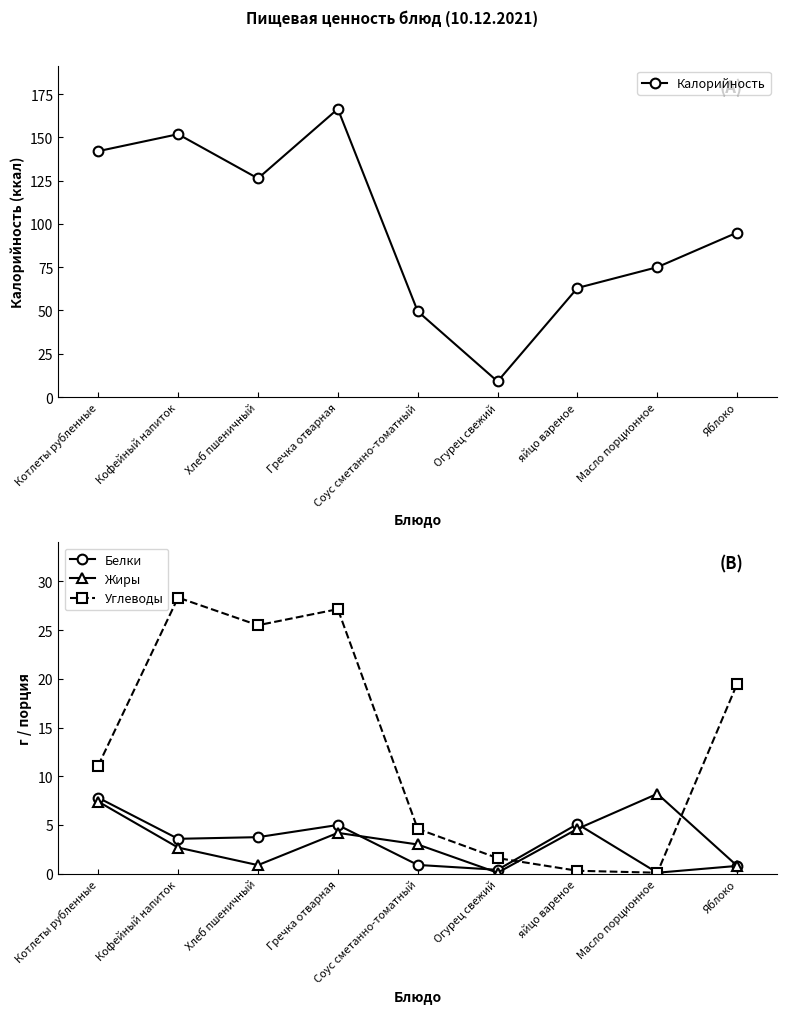

List the labels in order of Жиры value, smallest first.

Огурец свежий, Яблоко, Хлеб пшеничный, Кофейный напиток, Соус сметанно-томатный, Гречка отварная, яйцо вареное, Котлеты рубленные, Масло порционное